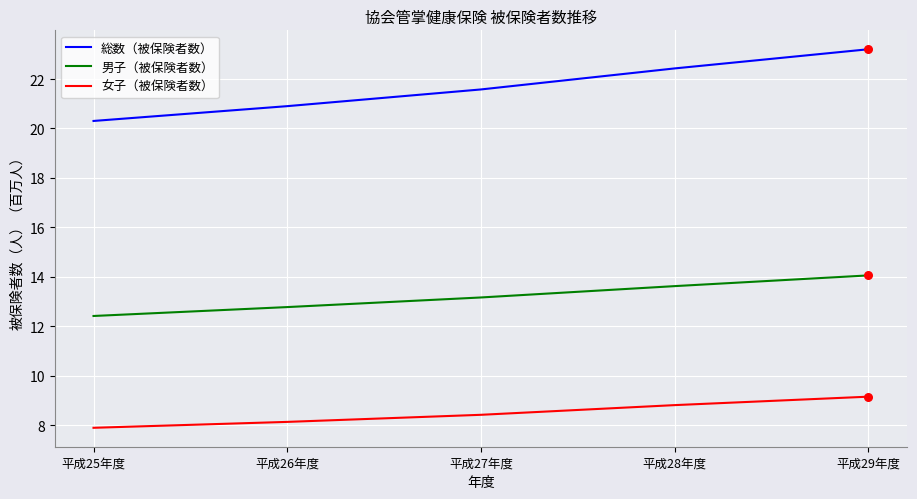

What is the spread (max minus min) of values at 平成26年度?

12.8